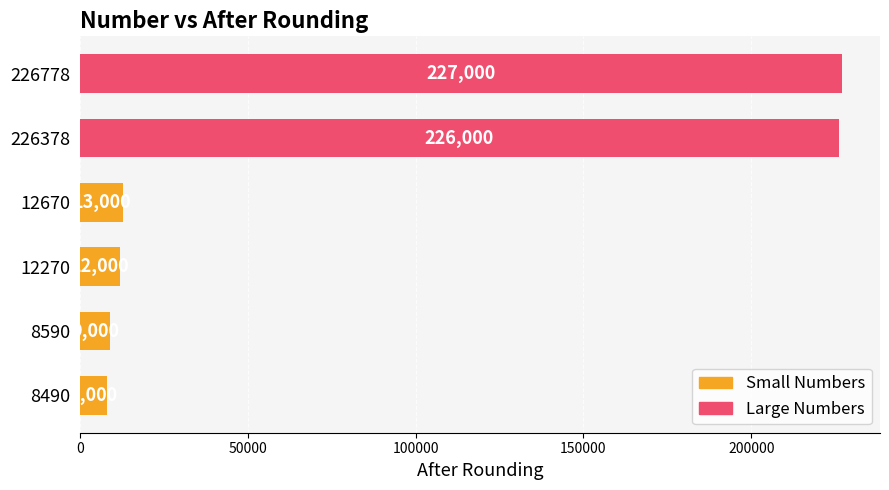

At which label is the value closest to 117500?

12670